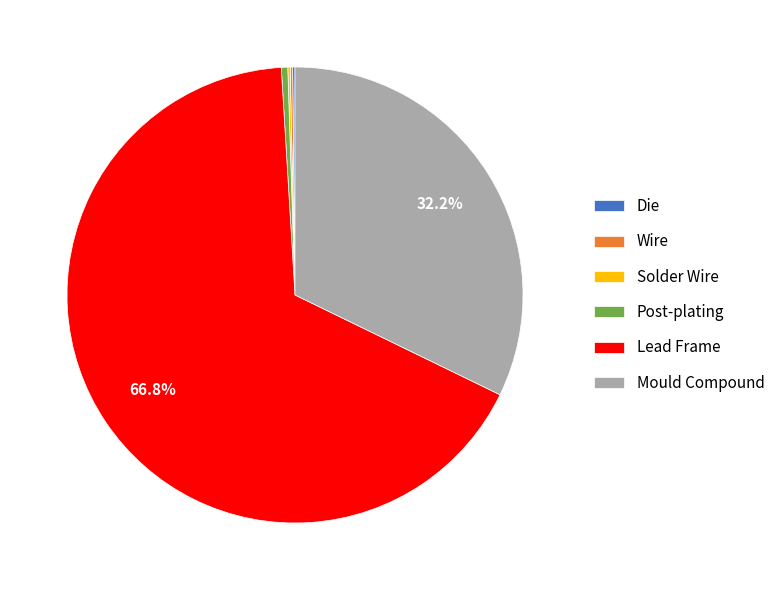

To the nearest percent, what is the difference between the largest and smallest slice percentages?

67%